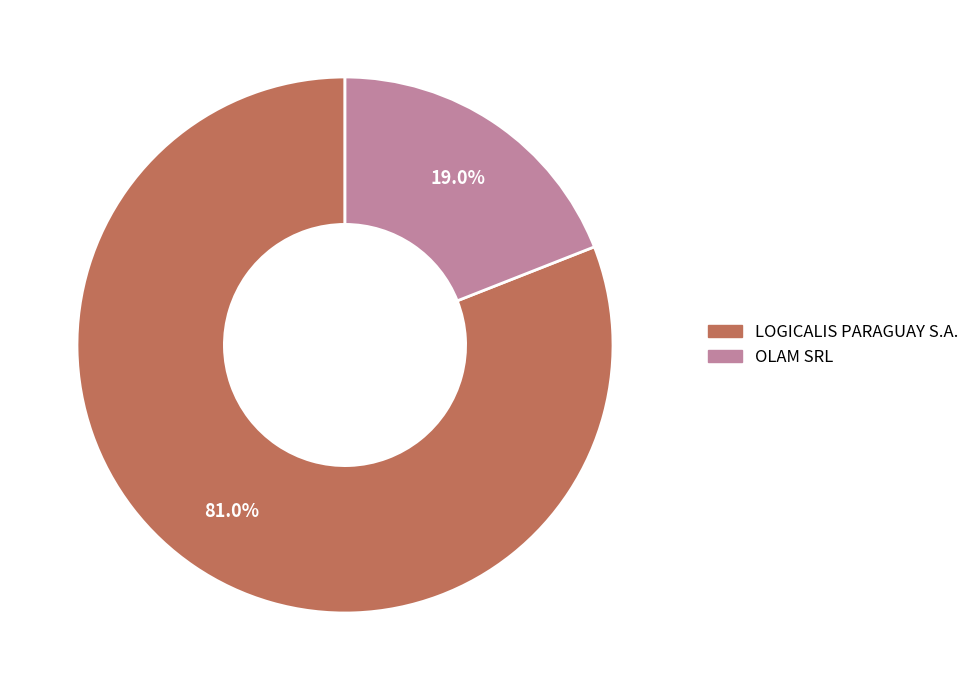

To the nearest percent, what is the difference between the largest and smallest slice percentages?

62%